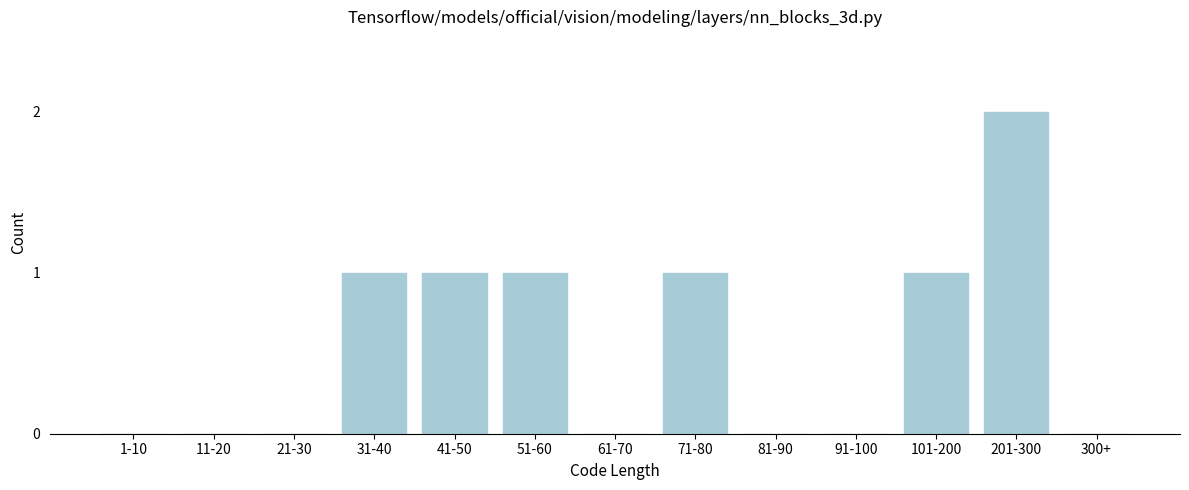

Reading left to right, extract all data points from this chart.

1-10=0	11-20=0	21-30=0	31-40=1	41-50=1	51-60=1	61-70=0	71-80=1	81-90=0	91-100=0	101-200=1	201-300=2	300+=0